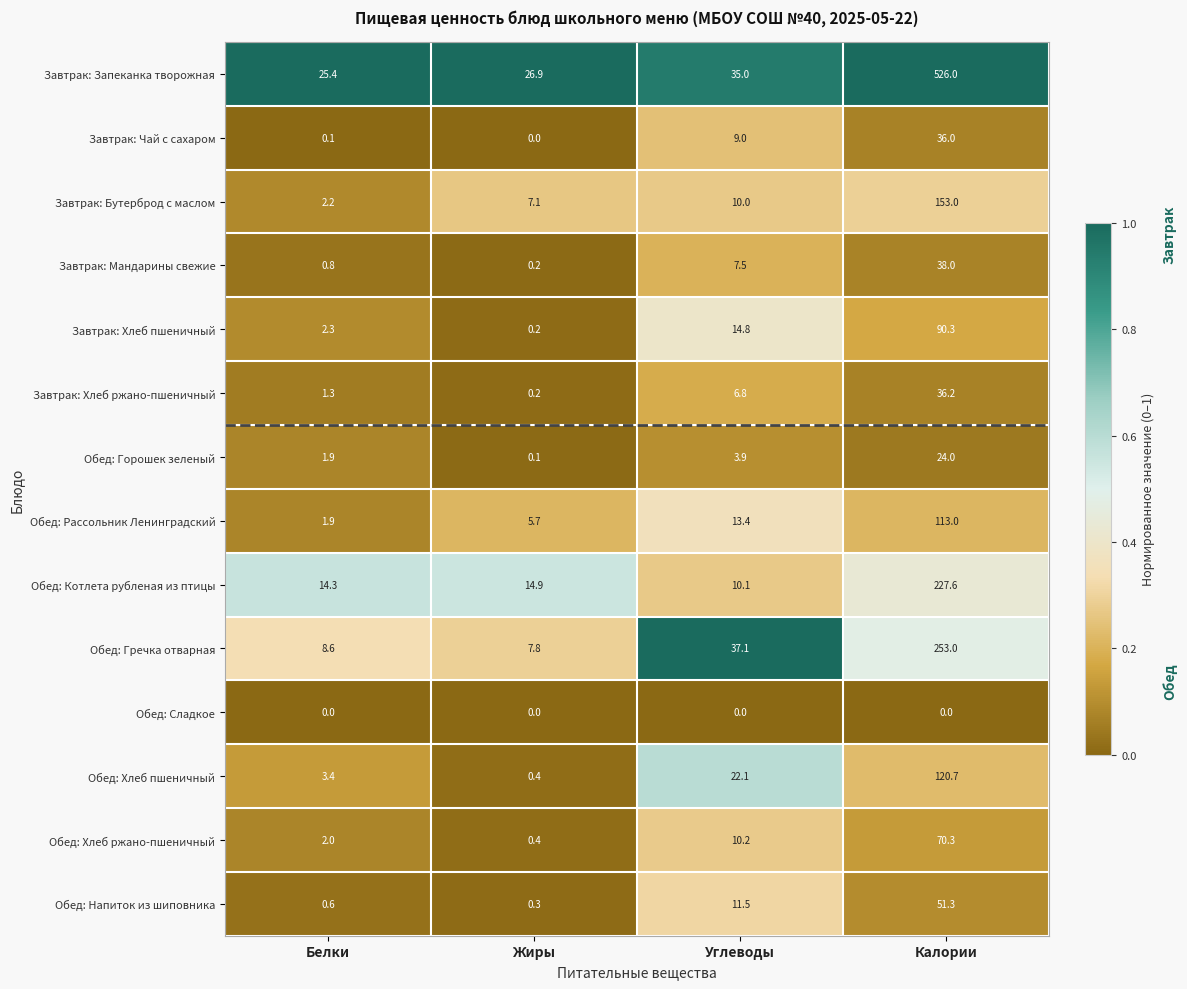

True or false: Завтрак: Запеканка творожная has a value of 526.0 at Калории.

True